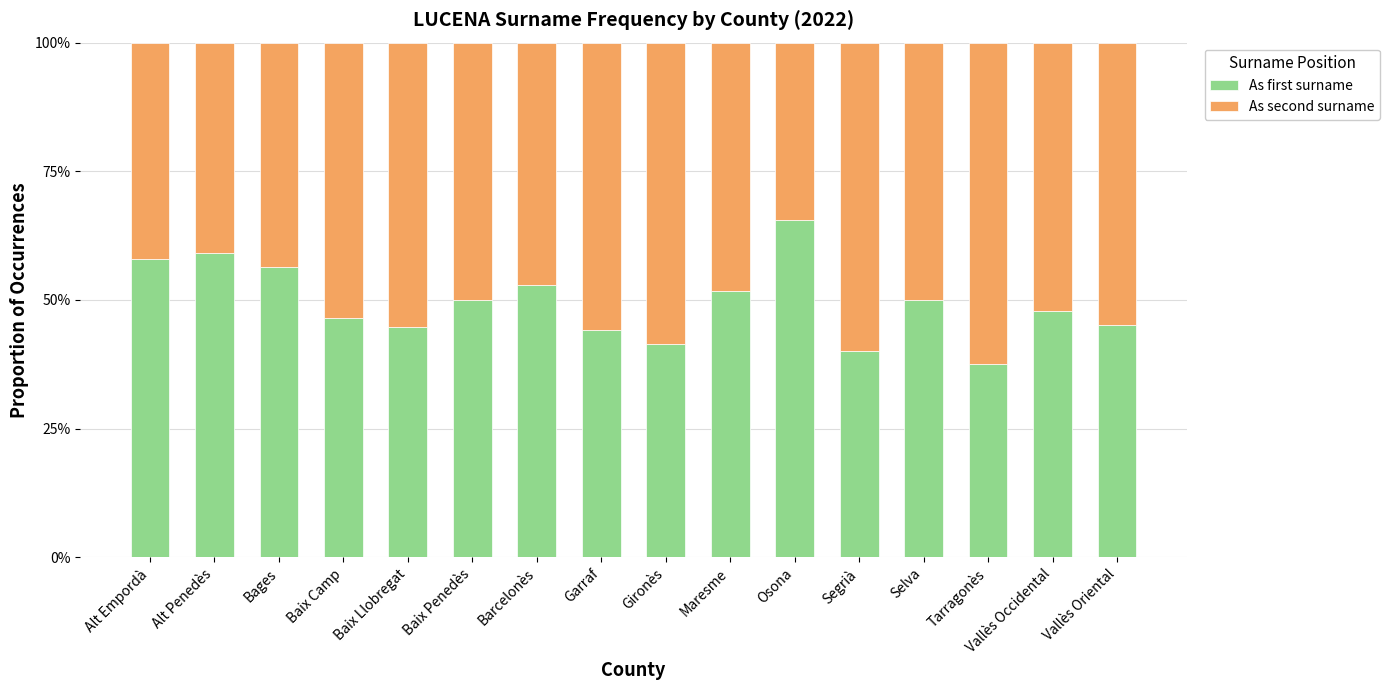

How many bars are there in total?

16